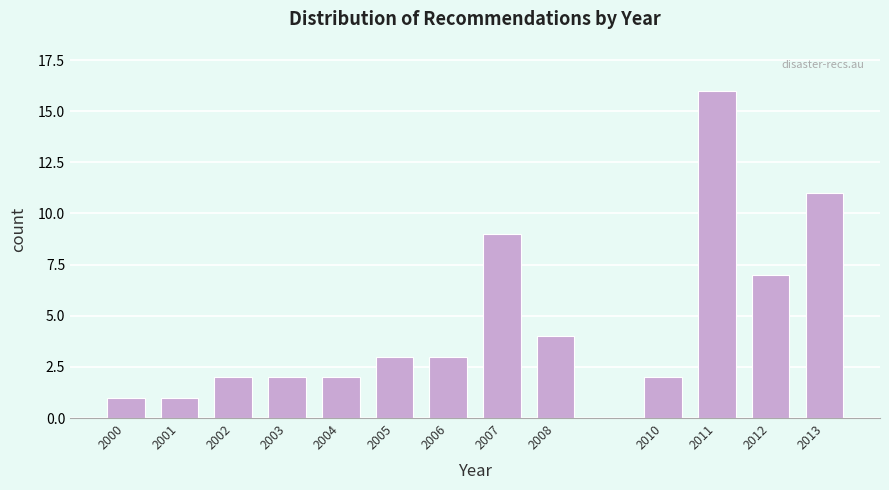

Reading right to left, extract all data points from this chart.

11	7	16	2	4	9	3	3	2	2	2	1	1